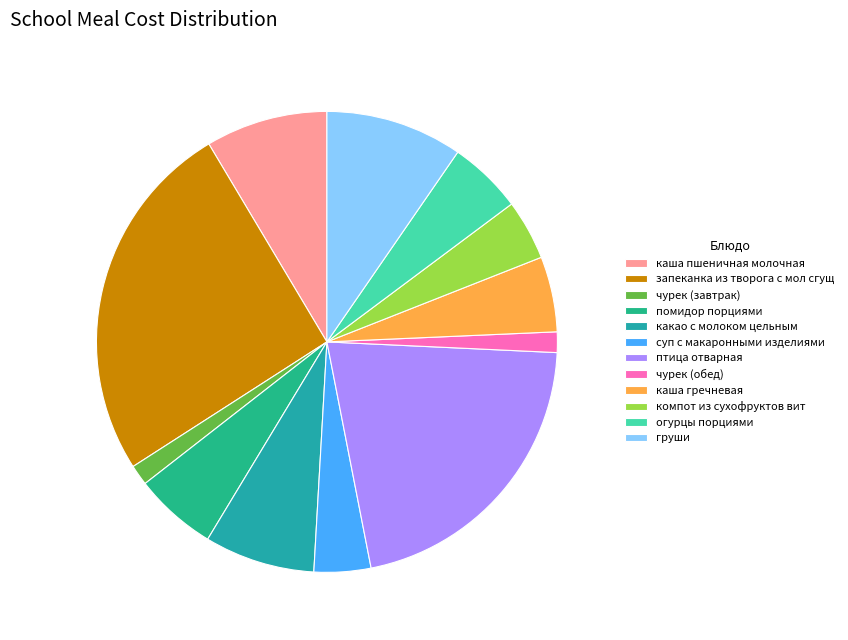

To the nearest percent, what percentage of the pie is чурек (завтрак)?

1%